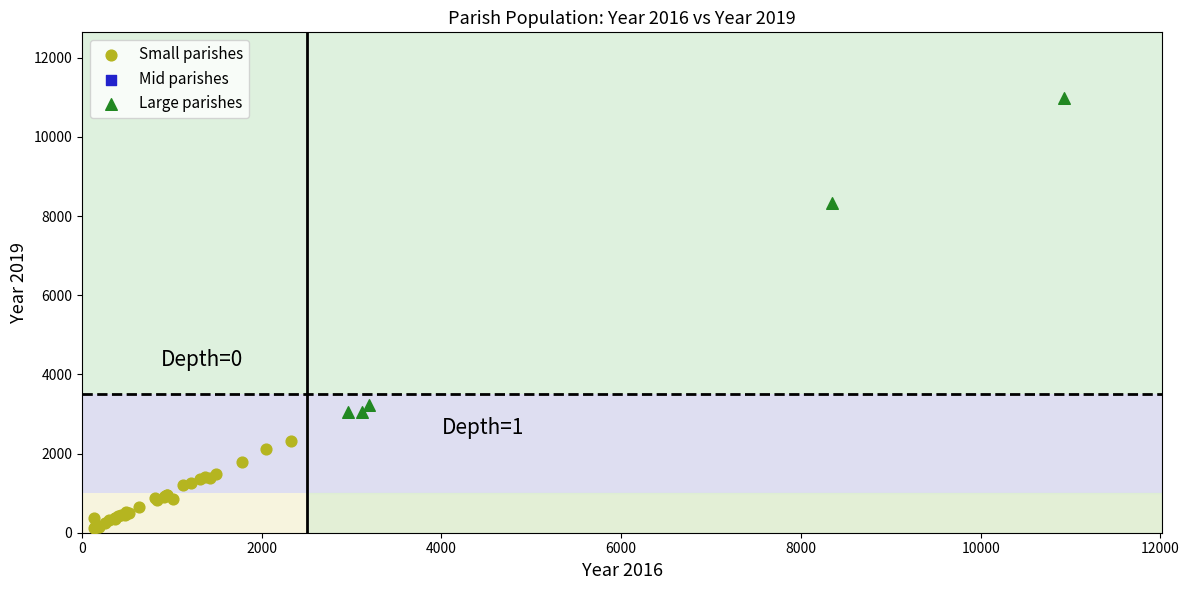

Which series reaches the minimum Y coordinate?

Small parishes